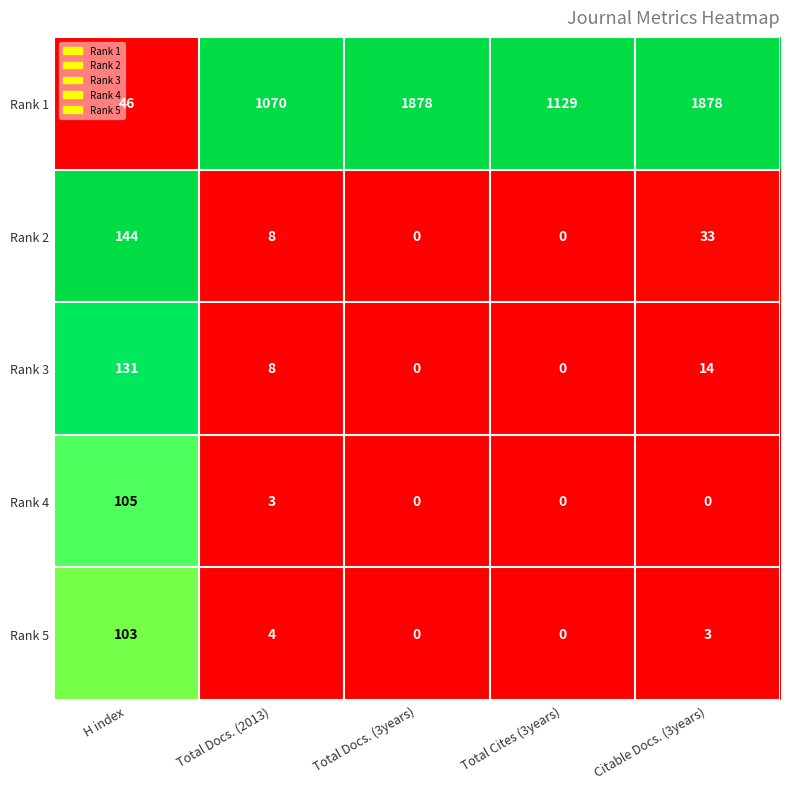

Reading left to right, transcribe all the data shown in this chart.

Rank 1: 46	1070	1878	1129	1878
Rank 2: 144	8	0	0	33
Rank 3: 131	8	0	0	14
Rank 4: 105	3	0	0	0
Rank 5: 103	4	0	0	3